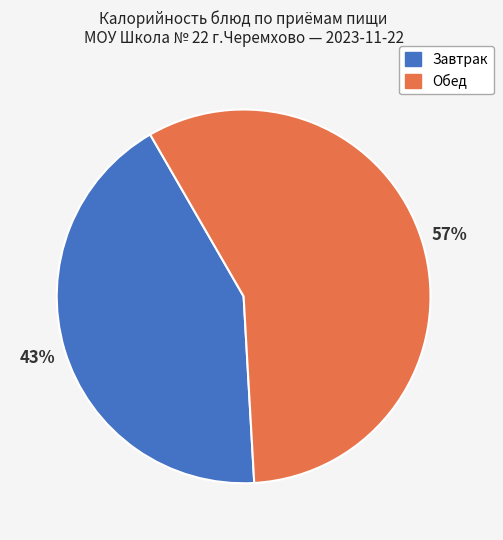

Which category has the biggest portion of the pie?

Обед